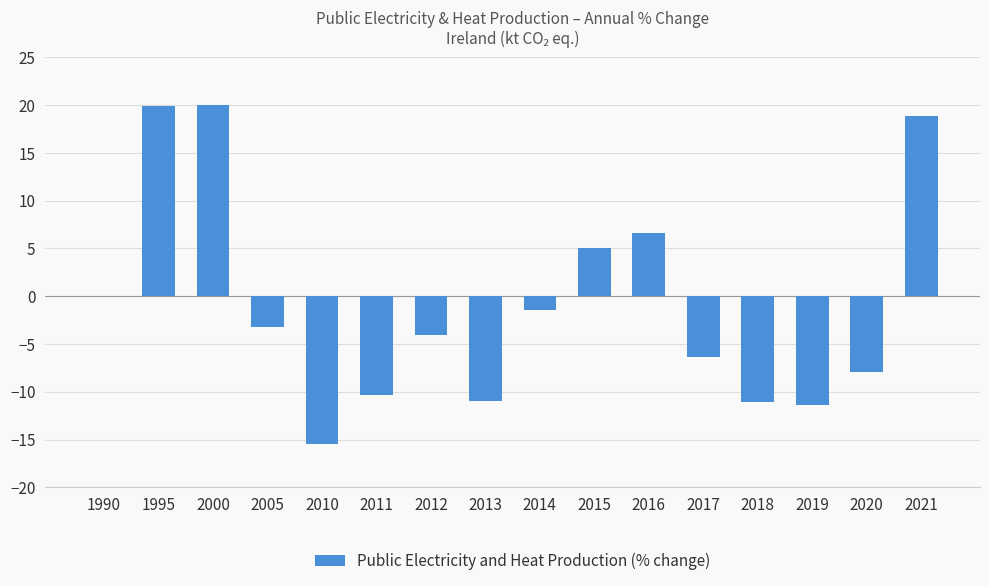

What is the sum of all values?

-12.0